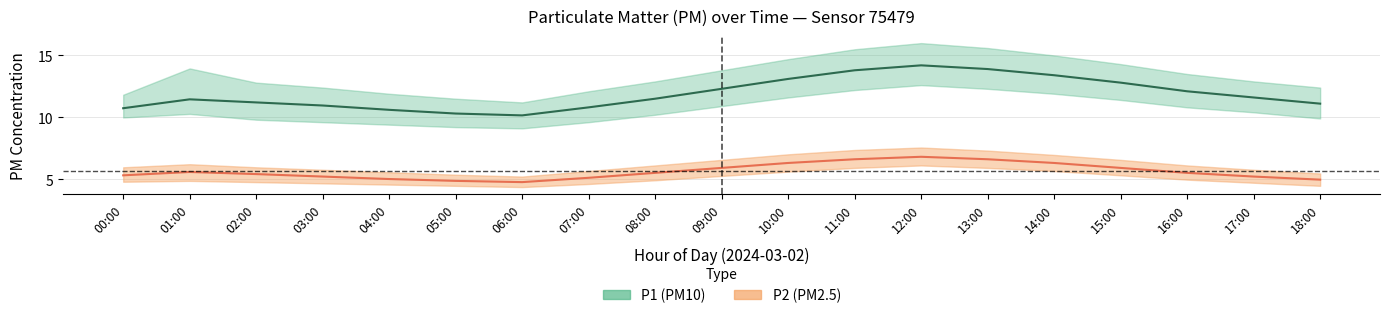

What position from the right is 04:00?

15